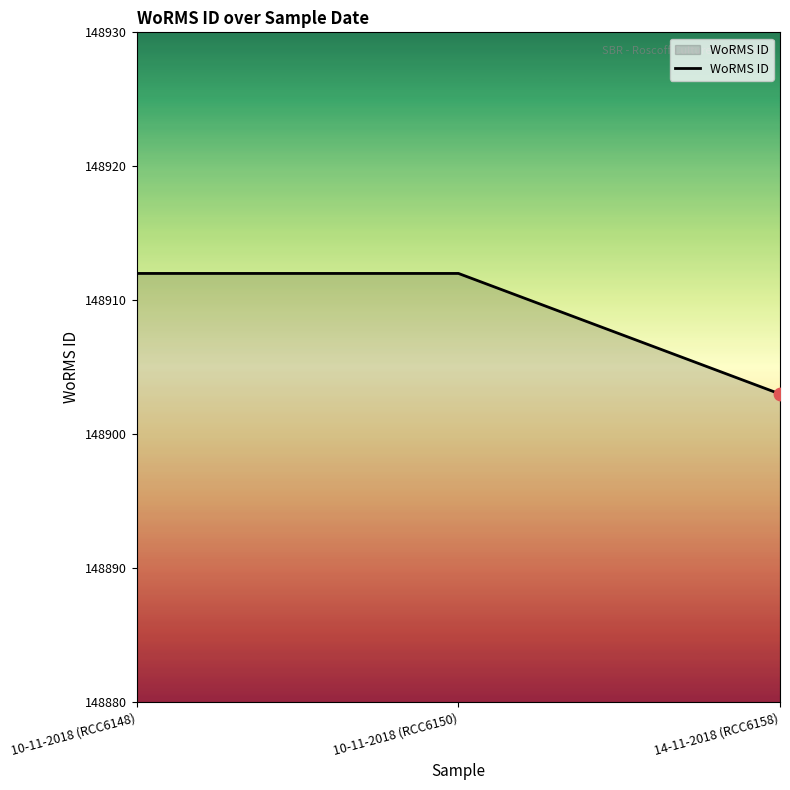

Between 10-11-2018 (RCC6150) and 14-11-2018 (RCC6158), which is larger?

10-11-2018 (RCC6150)